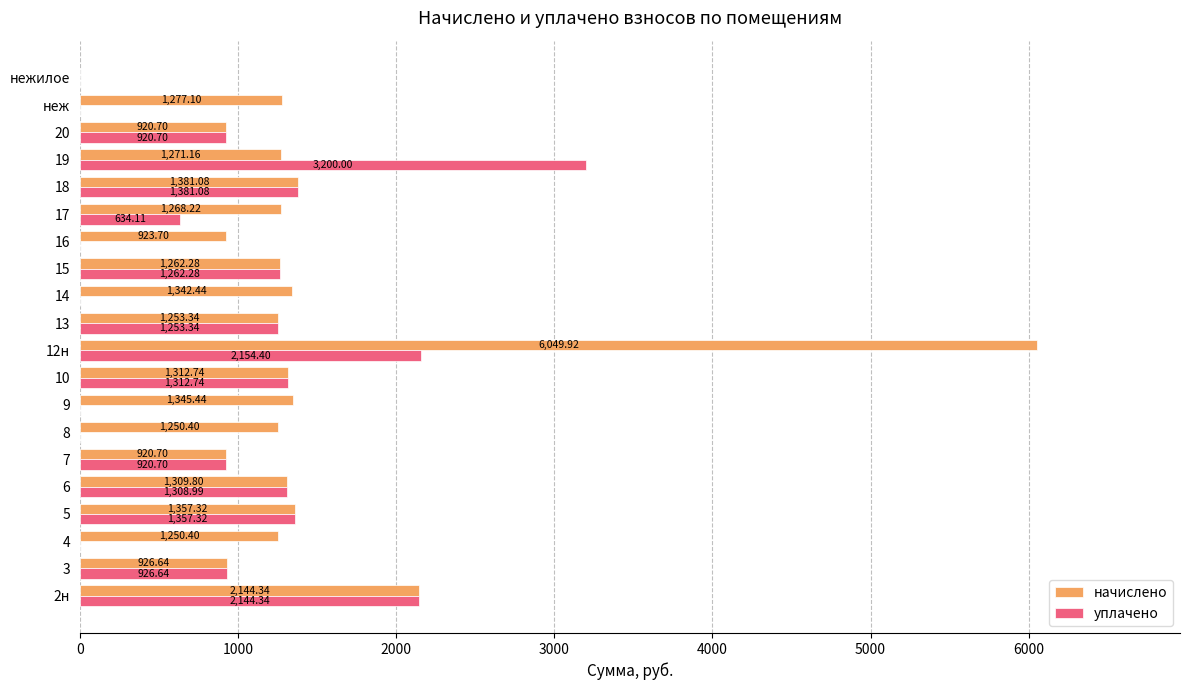

Which category has the highest value in the начислено series?

12н